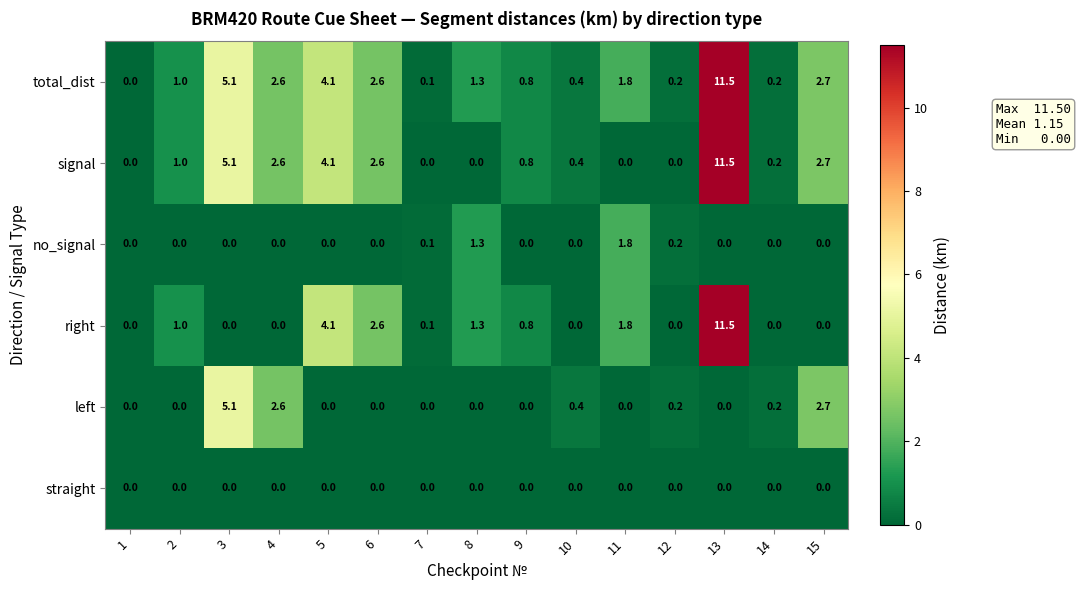

At which label is total_dist closest to 5?

3